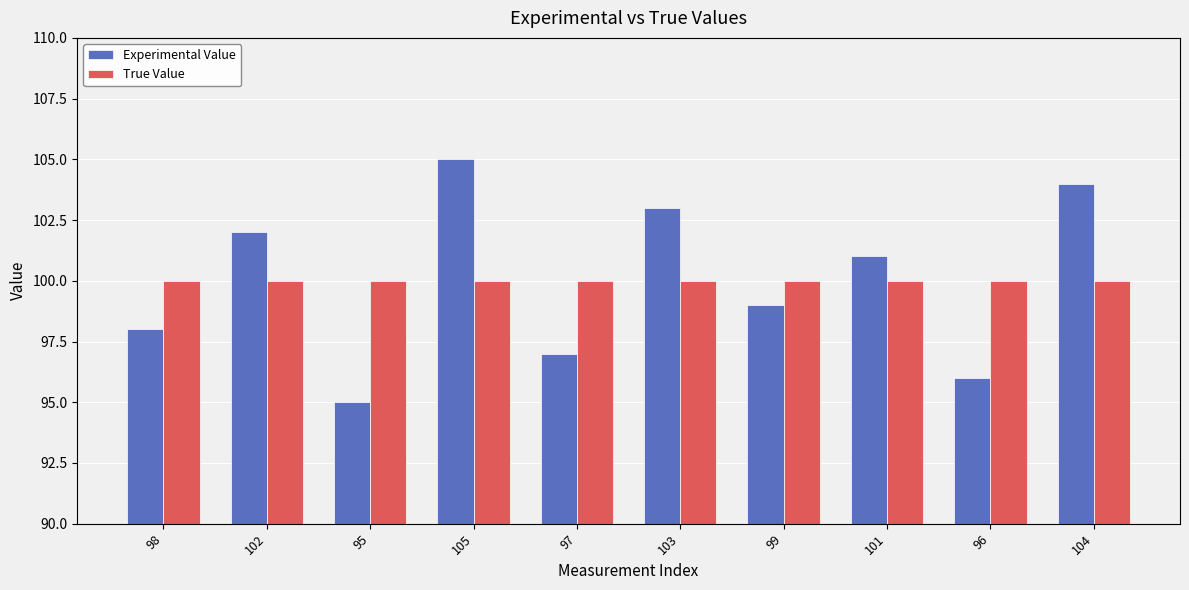

What is the difference between the maximum and minimum values in the Experimental Value series?

10